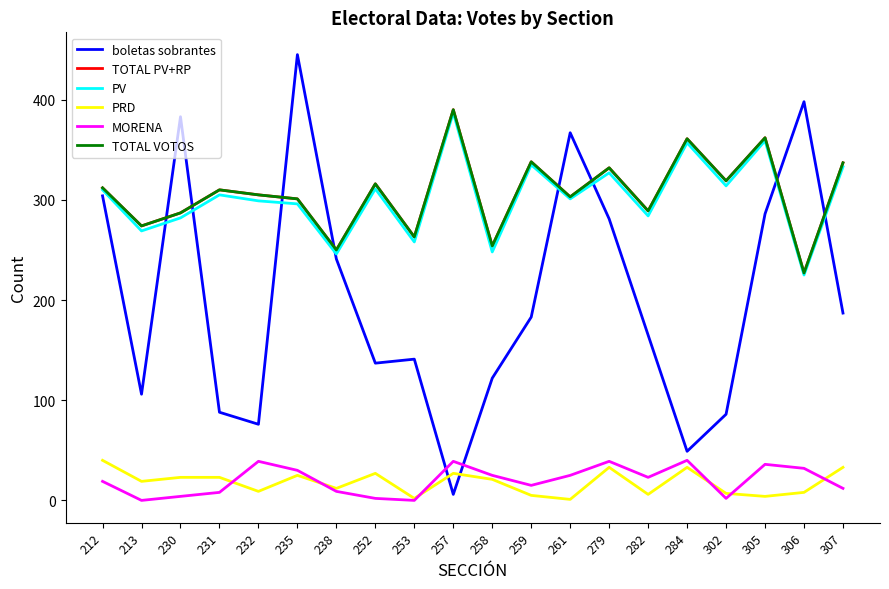

Reading right to left, transcribe all the data shown in this chart.

boletas sobrantes: 187	398	286	86	49	165	281	367	183	122	6	141	137	241	445	76	88	383	106	304
TOTAL PV+RP: 337	227	362	319	361	289	332	303	338	254	390	263	316	250	301	305	310	287	274	312
PV: 333	225	359	314	357	284	327	301	335	248	387	258	311	246	296	299	305	282	269	310
PRD: 33	8	4	7	33	6	33	1	5	21	27	2	27	12	25	9	23	23	19	40
MORENA: 12	32	36	2	40	23	39	25	15	25	39	0	2	9	30	39	8	4	0	19
TOTAL VOTOS: 337	227	362	319	361	289	332	303	338	254	390	263	316	250	301	305	310	287	274	312